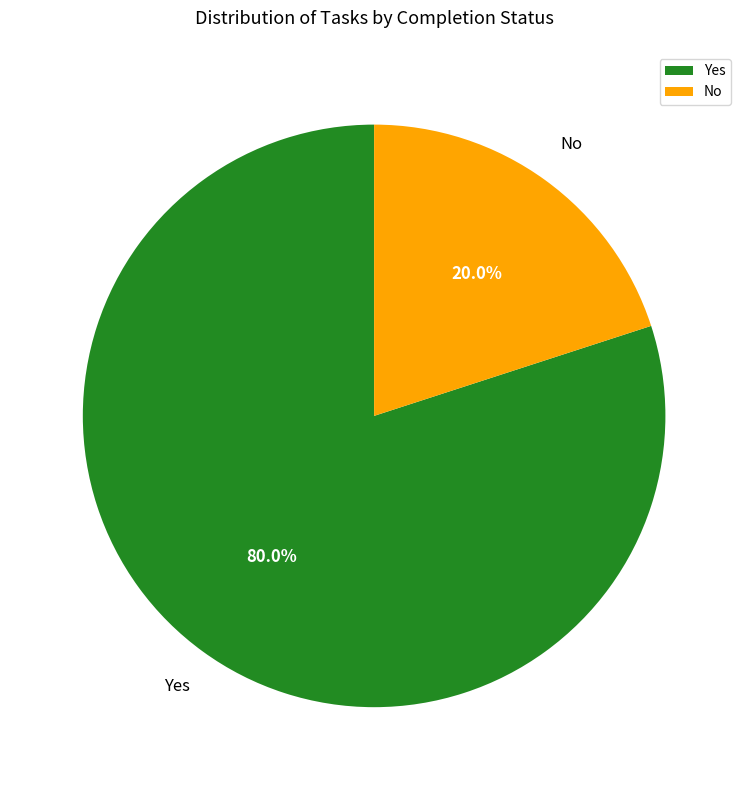

How many segments does this pie chart have?

2